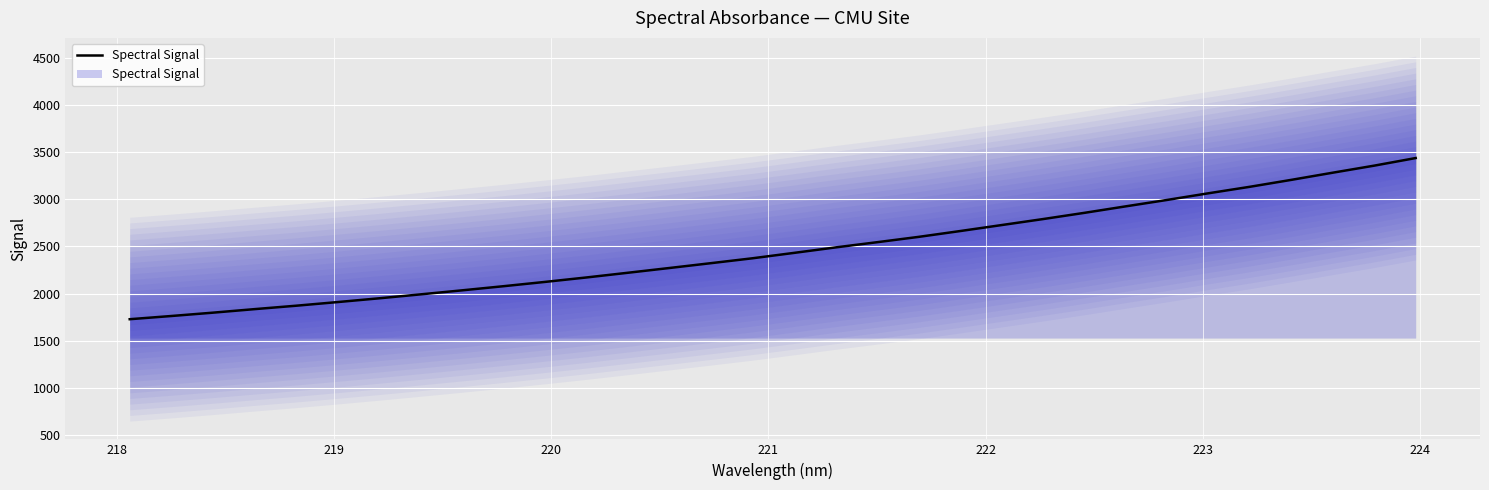

What is the lowest value of the Spectral Signal series?

1729.0